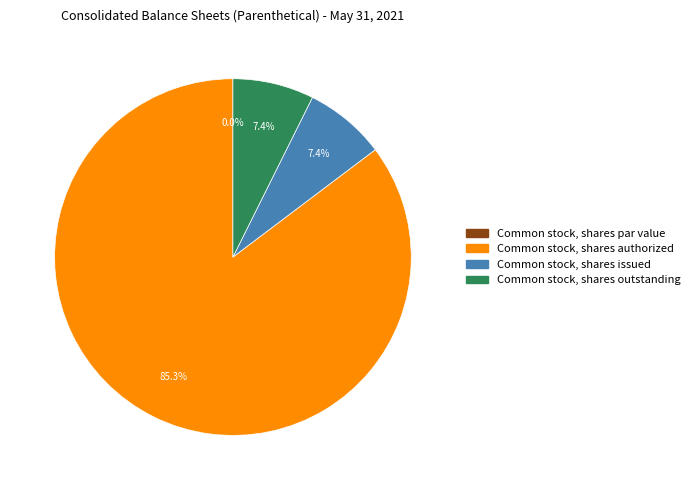

How many segments does this pie chart have?

4